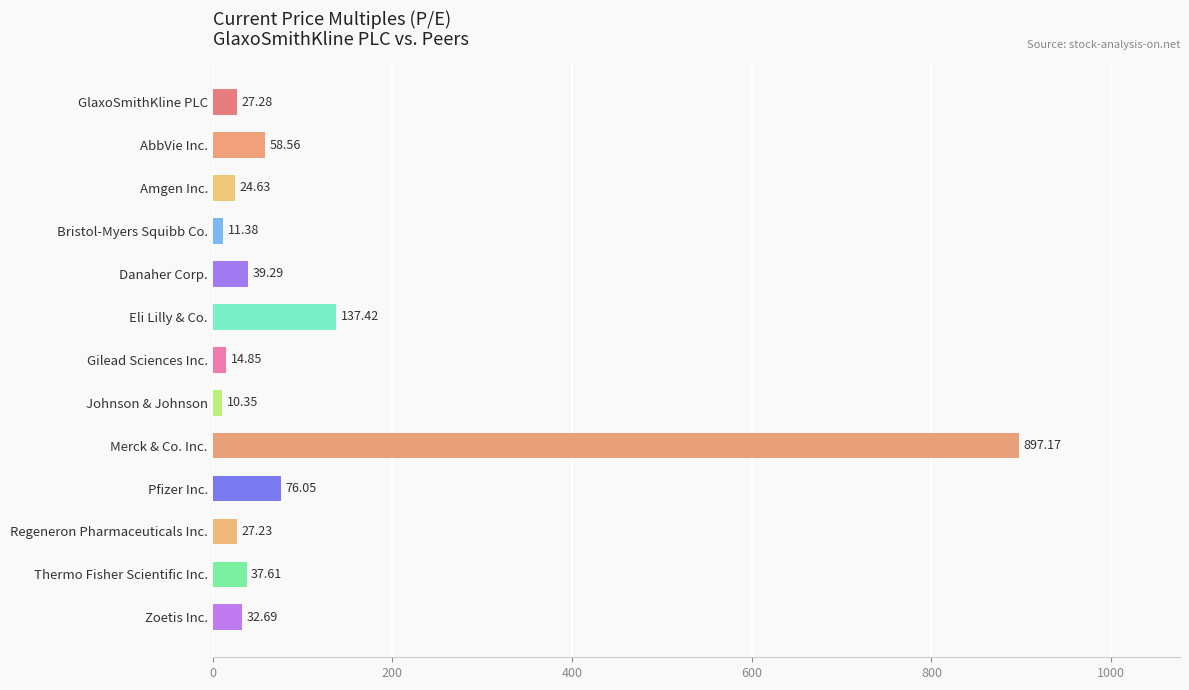

How many series are shown in this chart?

1